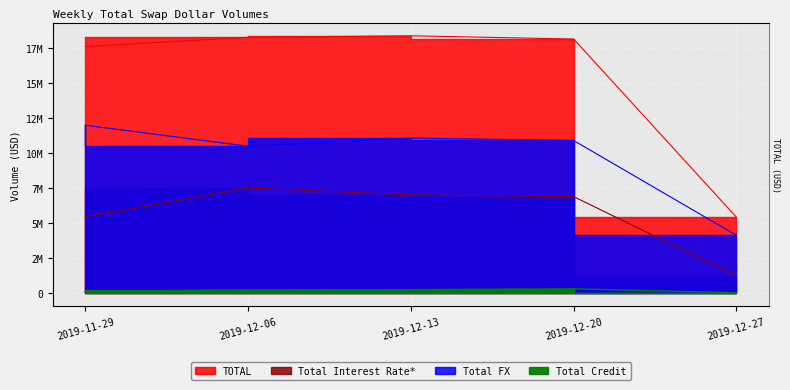

True or false: Total Credit has a value of 248997 at 2019-12-06.

True